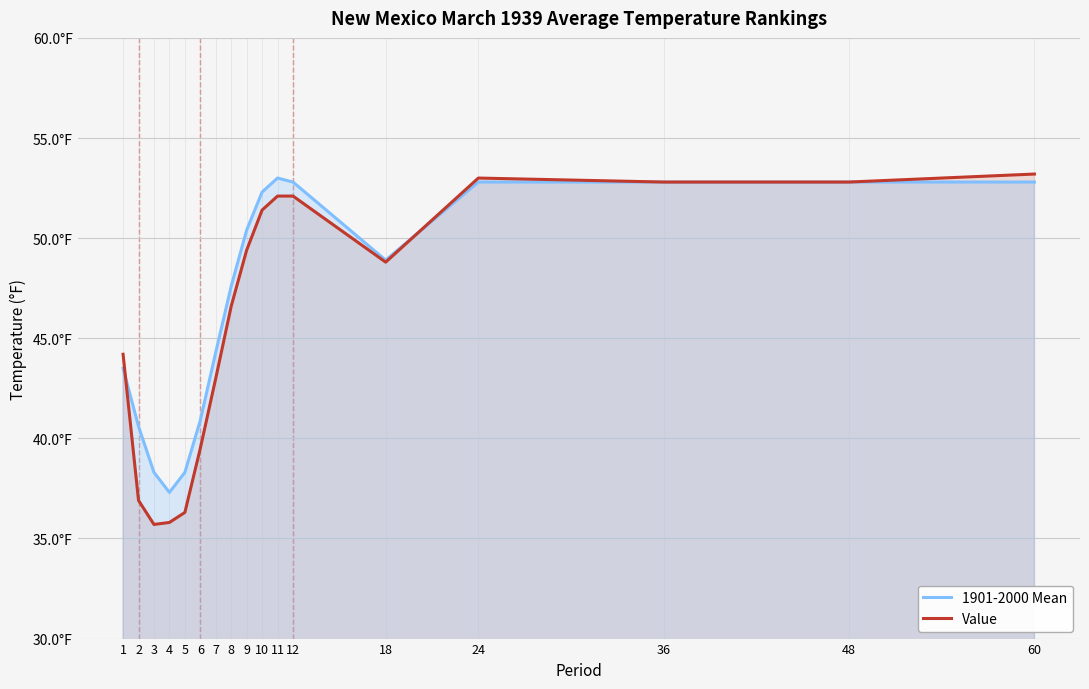

Is it true that 1901-2000 Mean equals 72.8 at 8?

False